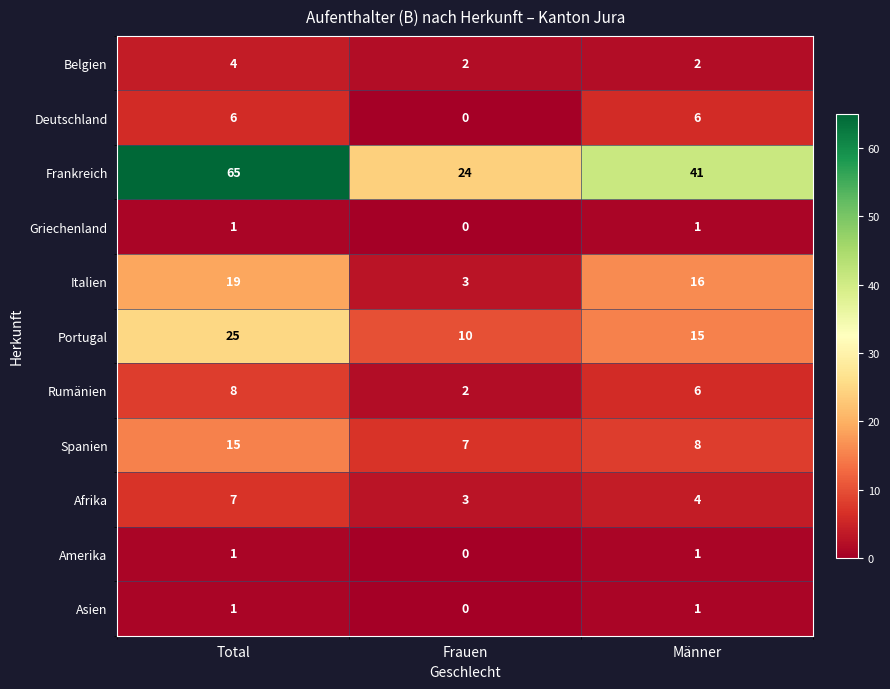

What is the difference between the highest and lowest values at Männer?

40